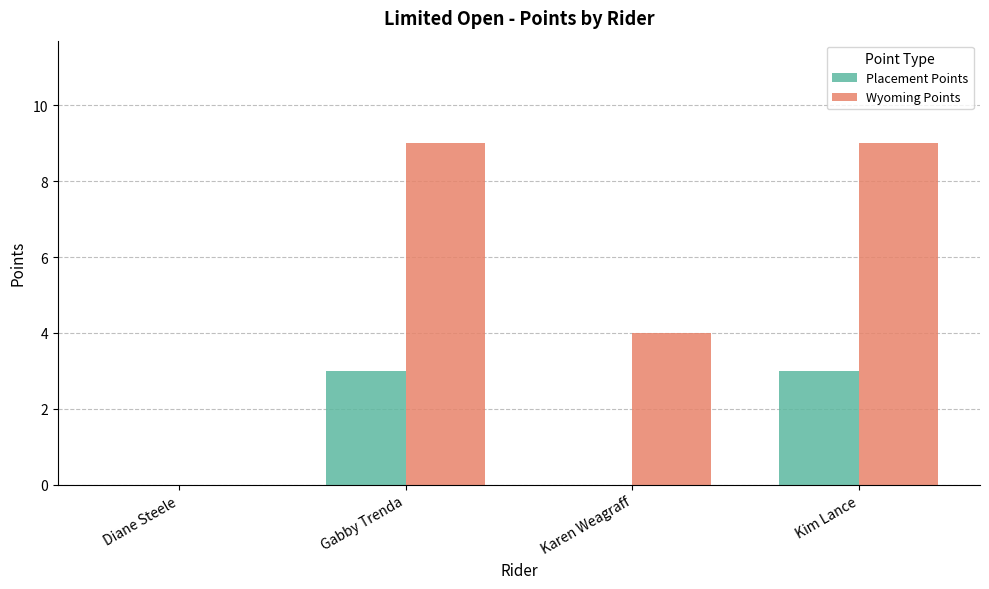

What is the total value across all series at Karen Weagraff?

4